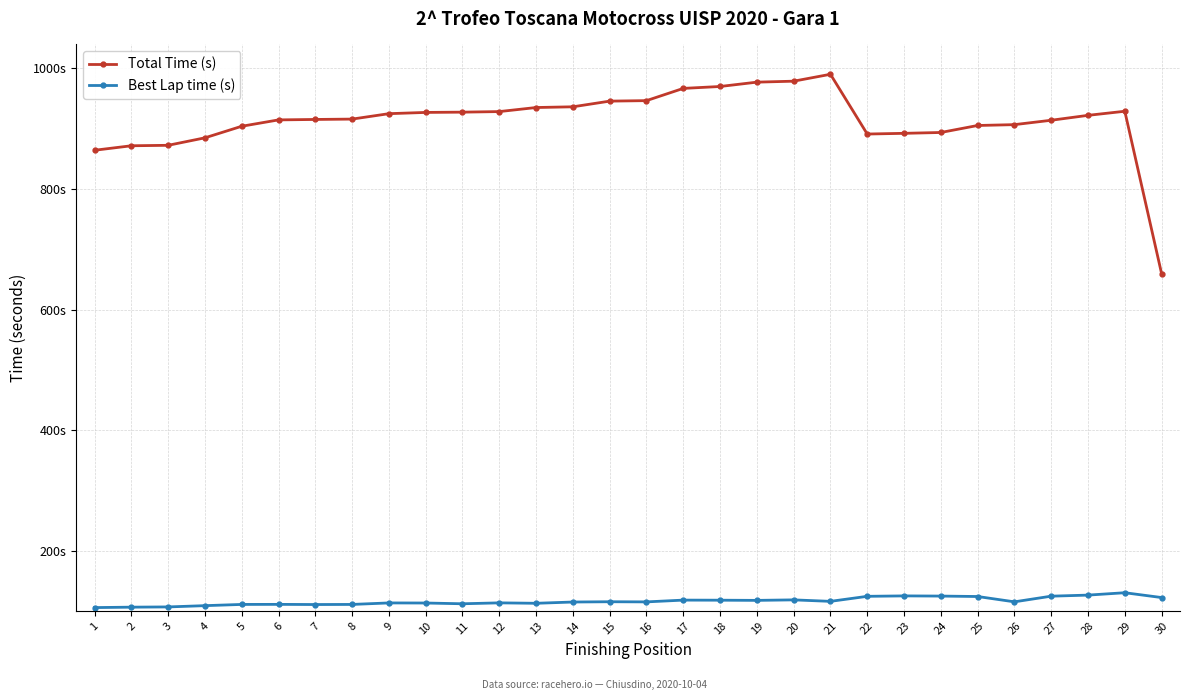

Does the chart have visible grid lines?

Yes